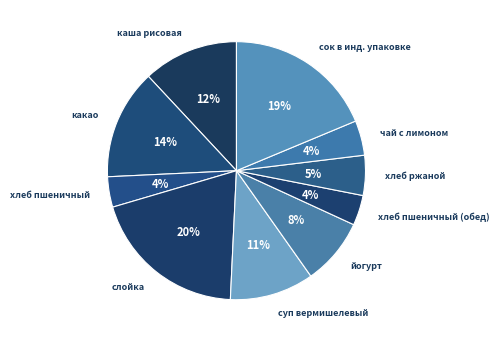

Count the number of slices in the pie.

10